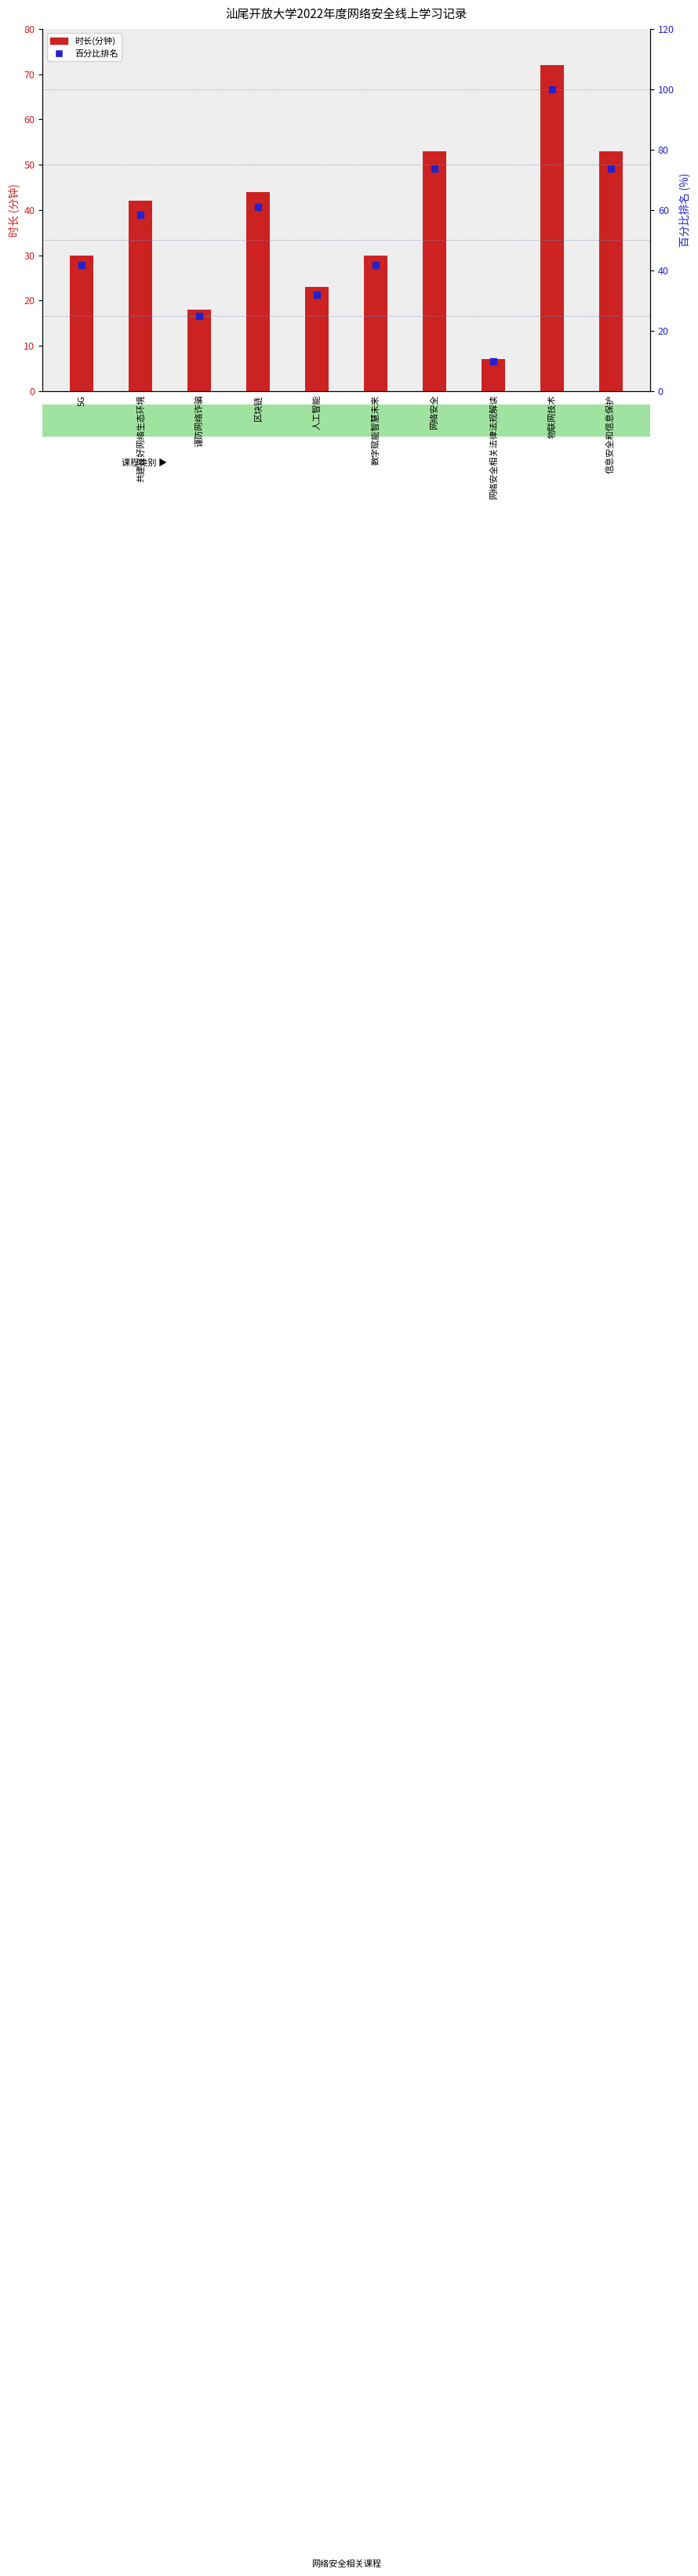

Which series has the largest Y range (max minus min)?

百分比排名